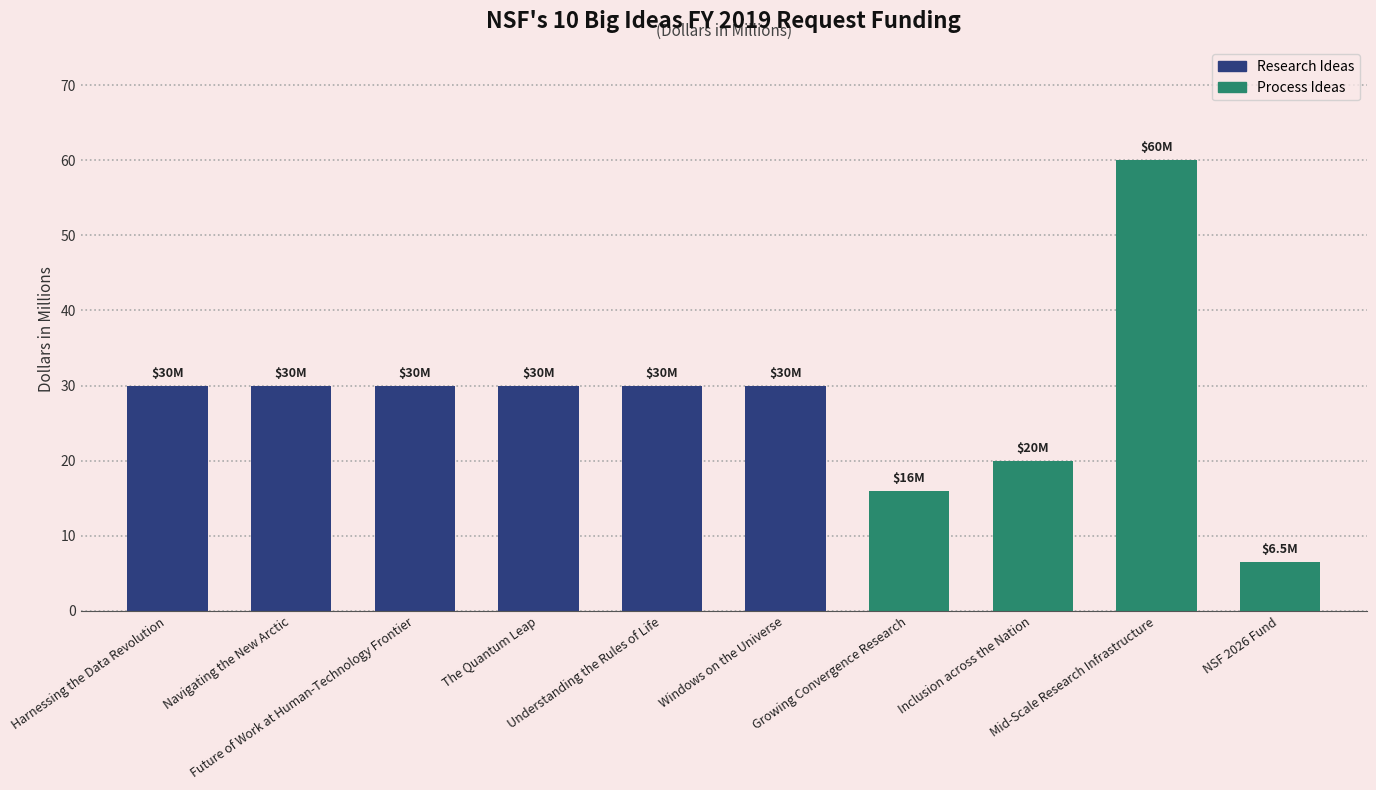

What is the sum of all values?

282.5